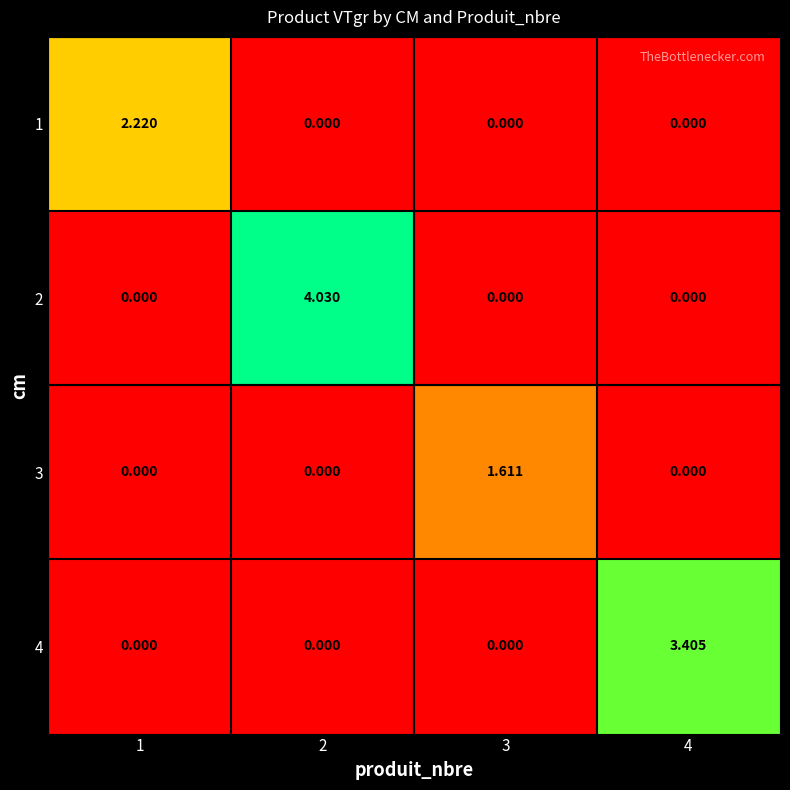

Is the value of 2 at 2 greater than the value of 1 at 4?

Yes